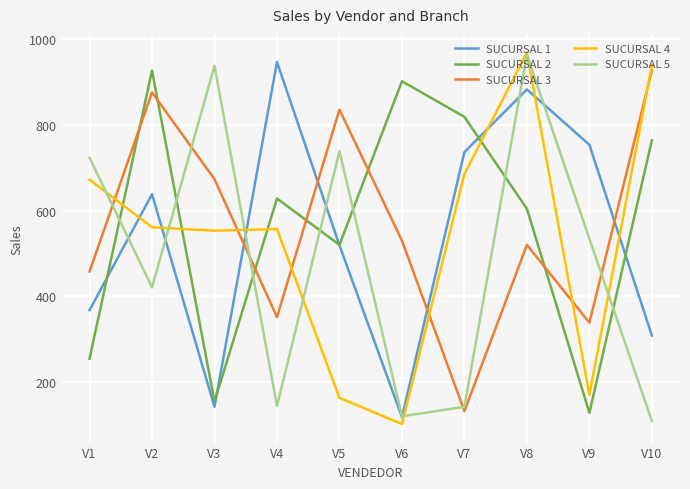

At which label does SUCURSAL 3 first exceed 530?

V2